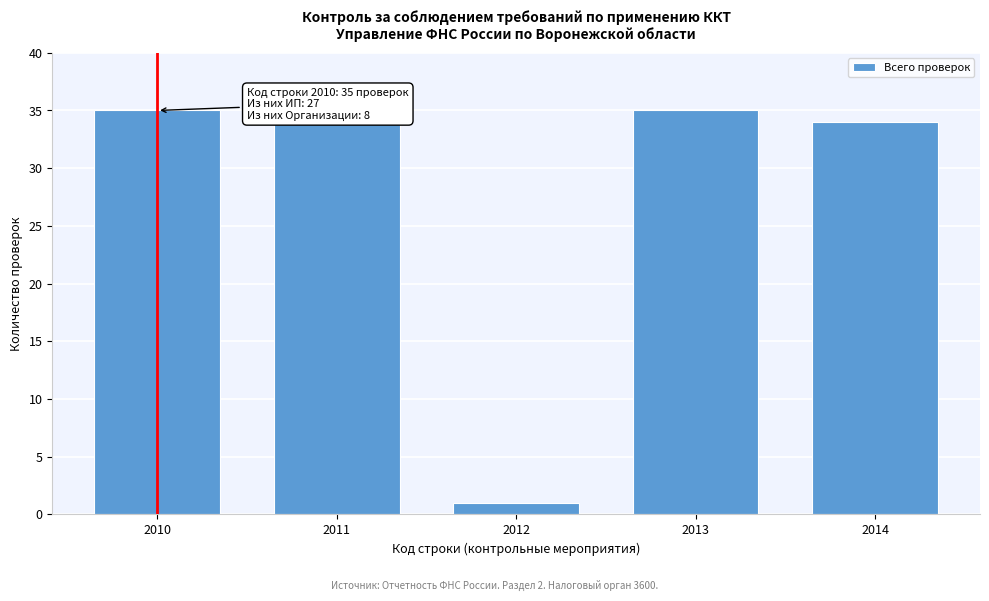

Reading left to right, transcribe all the data shown in this chart.

2010=35	2011=34	2012=1	2013=35	2014=34